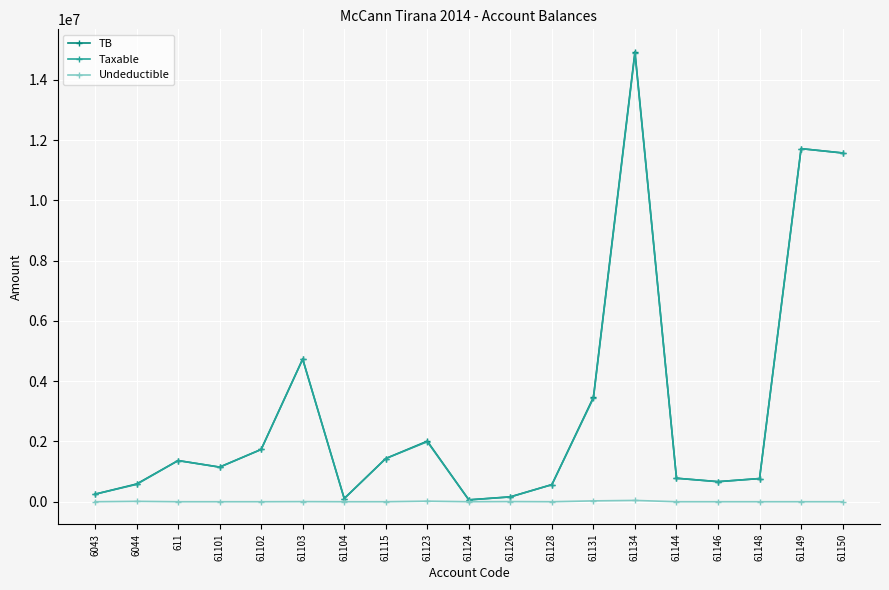

Is the value of Taxable at 61131 greater than the value of TB at 61148?

Yes